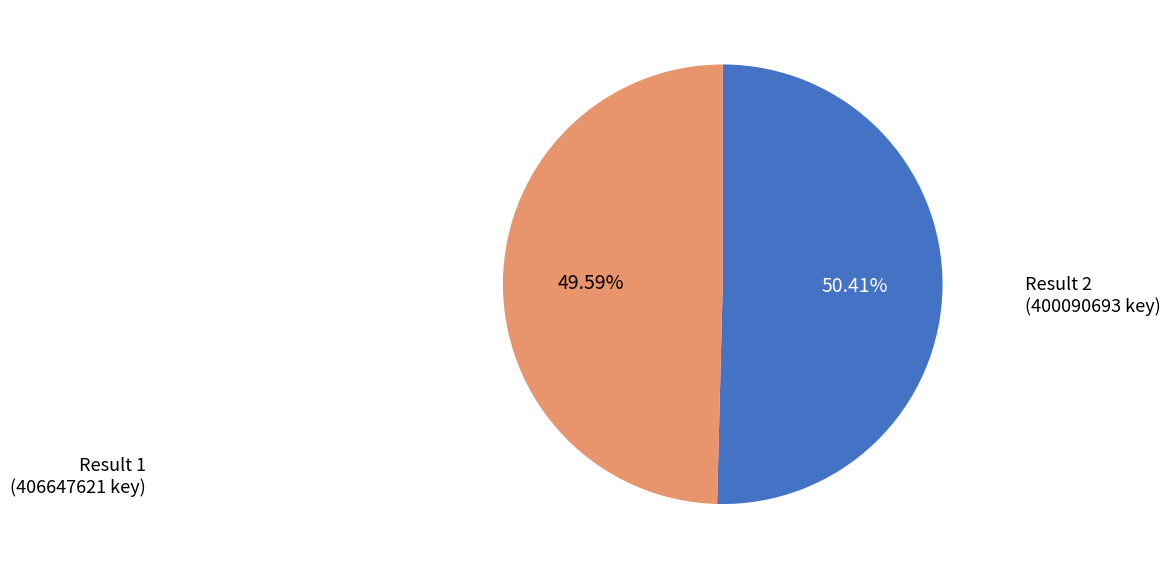

How many segments does this pie chart have?

2